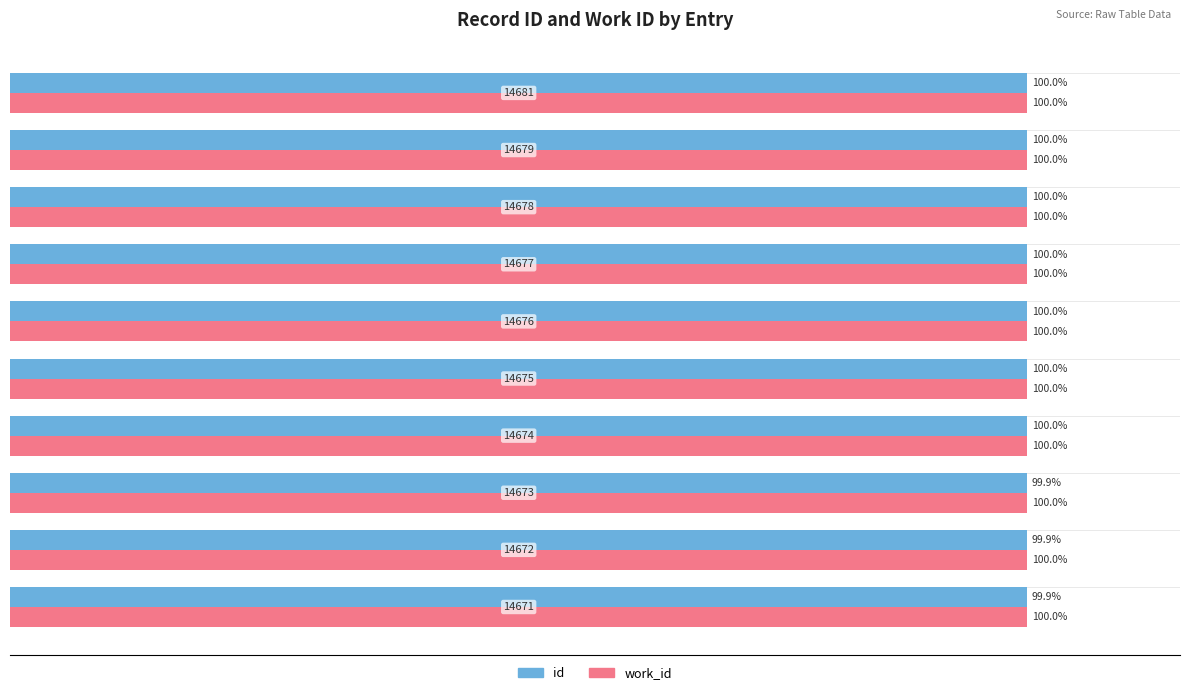

Which series has the largest total across all categories?

work_id